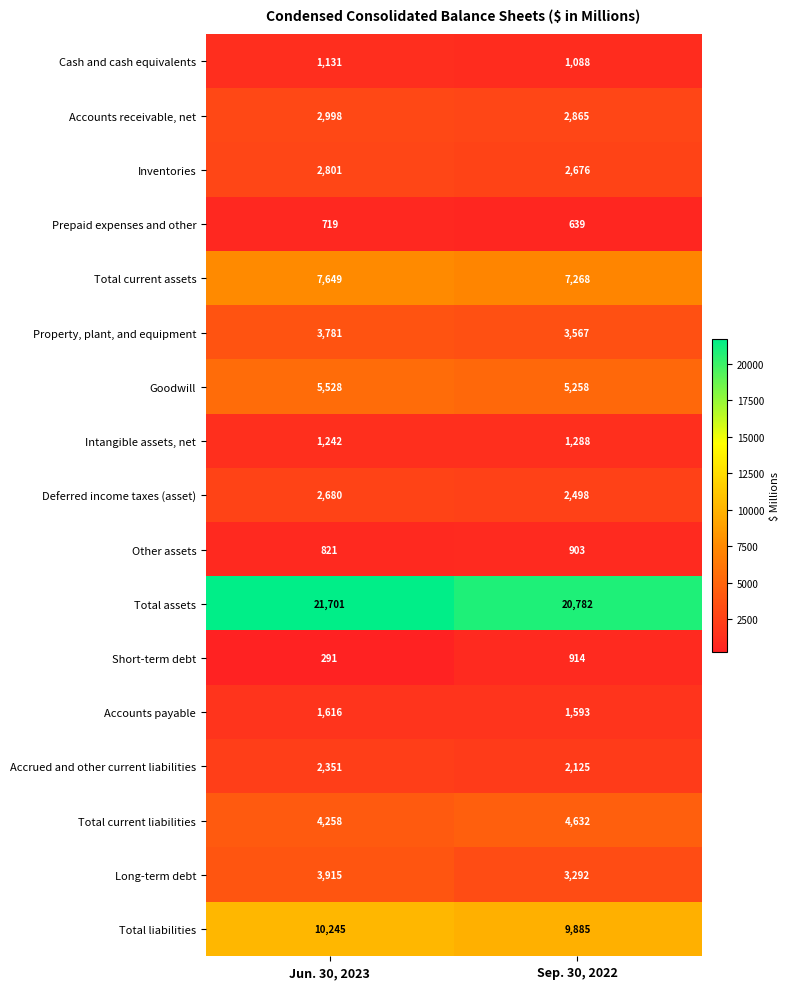

What is the difference between the Inventories values at Jun. 30, 2023 and Sep. 30, 2022?

125